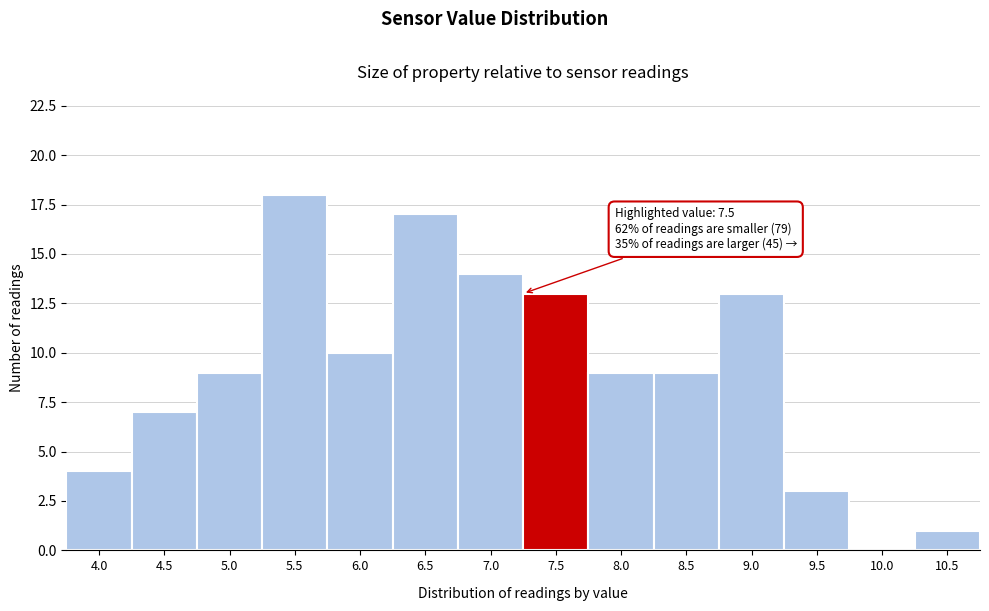

Reading left to right, transcribe all the data shown in this chart.

4.0=4	4.5=7	5.0=9	5.5=18	6.0=10	6.5=17	7.0=14	7.5=13	8.0=9	8.5=9	9.0=13	9.5=3	10.0=0	10.5=1